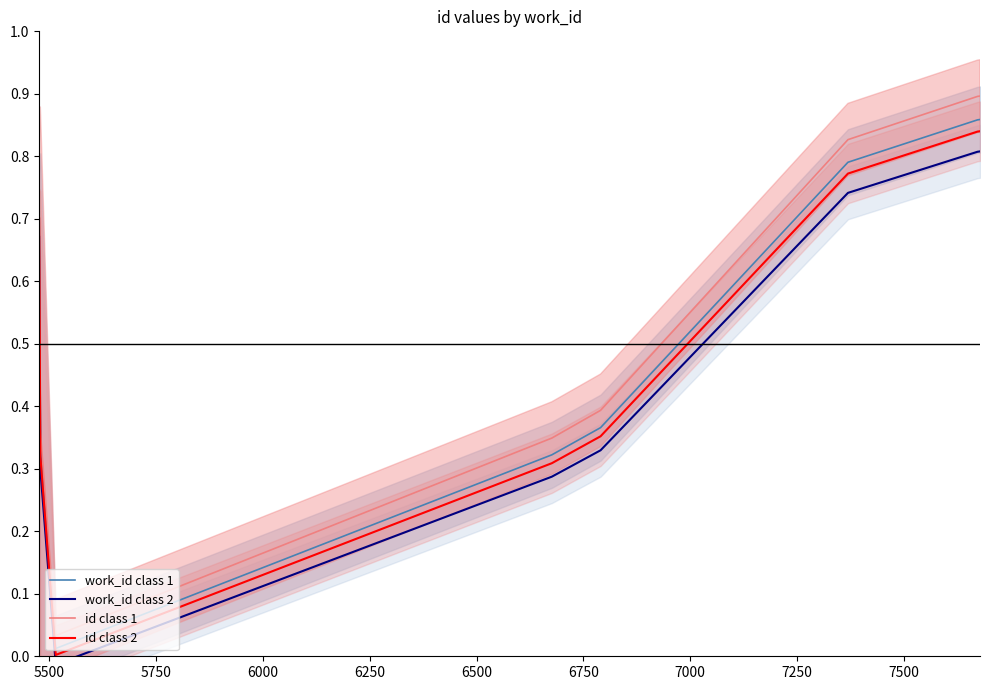

True or false: id class 1 and id class 2 intersect in this chart.

False